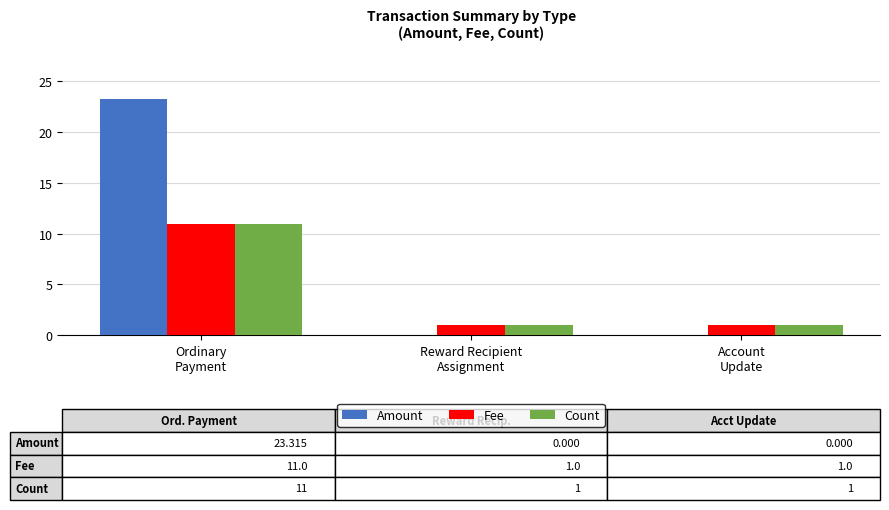

What is the sum of all Fee values?

13.0